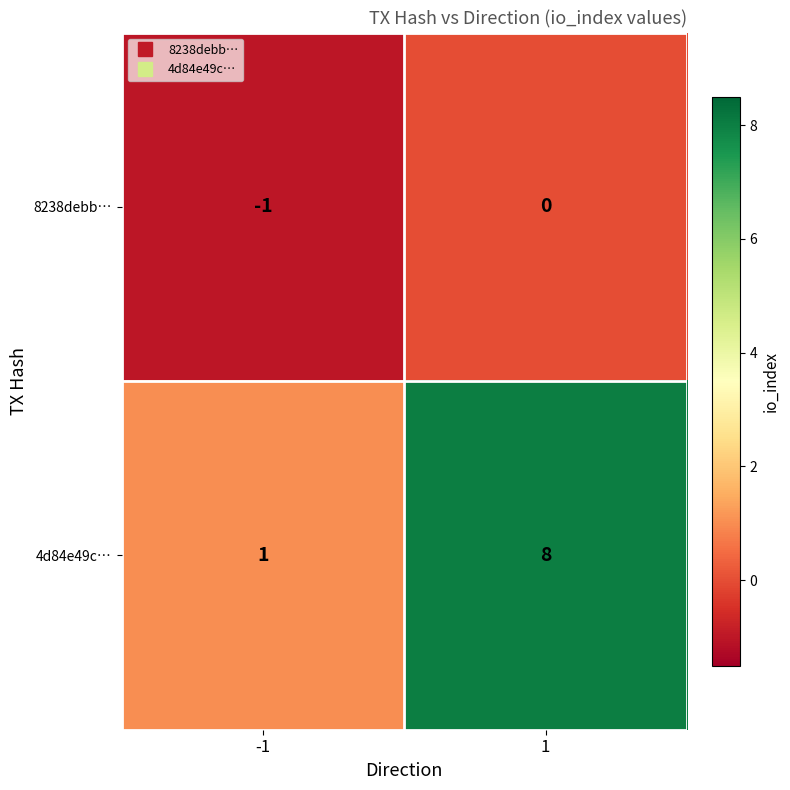

List the series in order of their peak value, lowest first.

8238debb…, 4d84e49c…